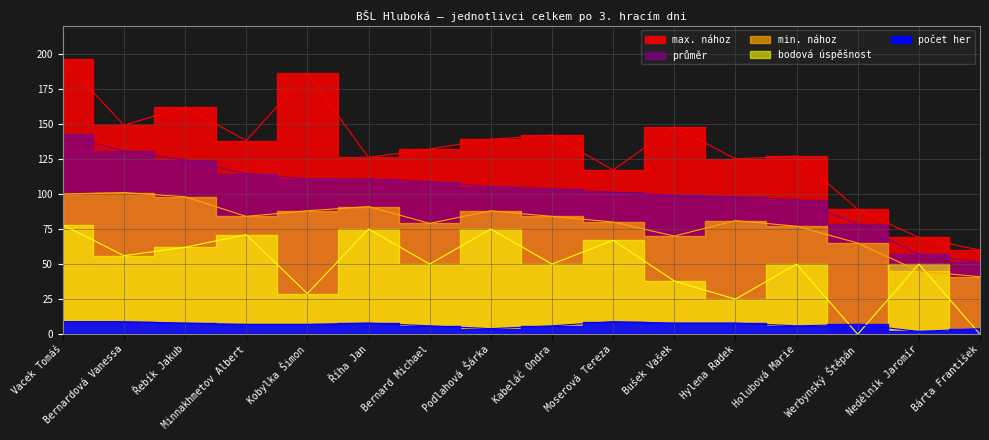

True or false: bodová úspěšnost and max. nához intersect in this chart.

False